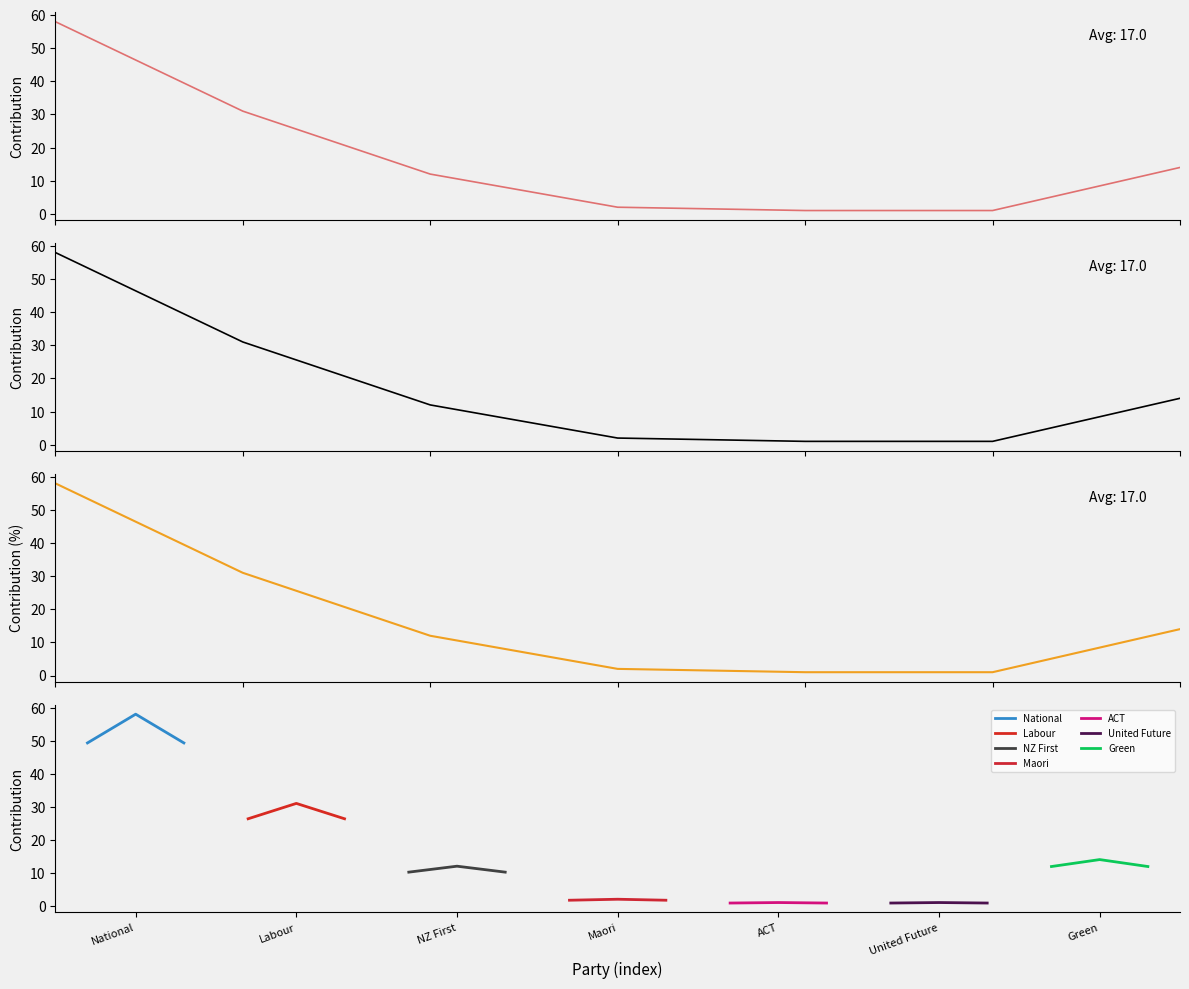

How many data points are above 12?

3